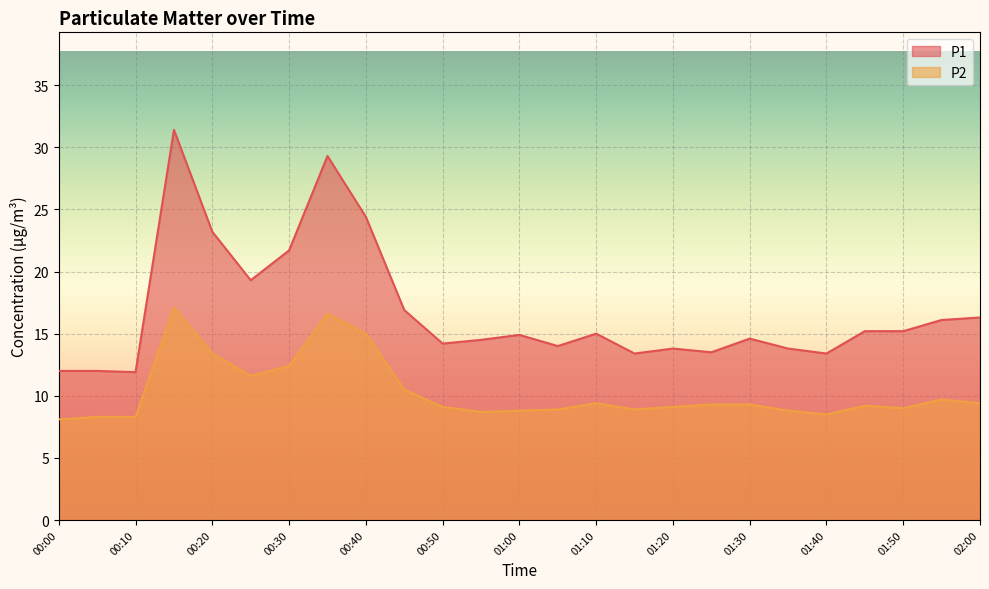

True or false: P1 has a value of 16.1 at 01:55.

True